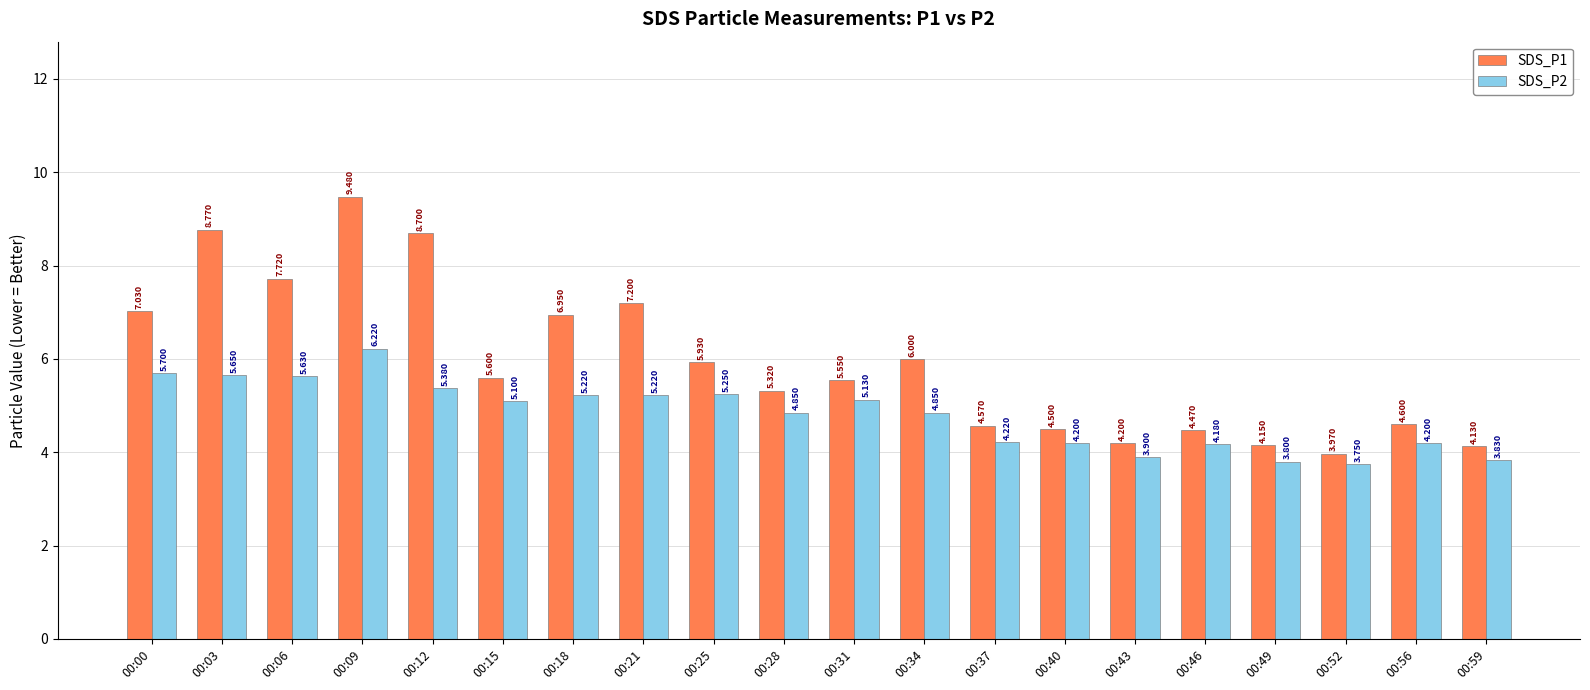

What are all the series names shown in the legend?

SDS_P1, SDS_P2